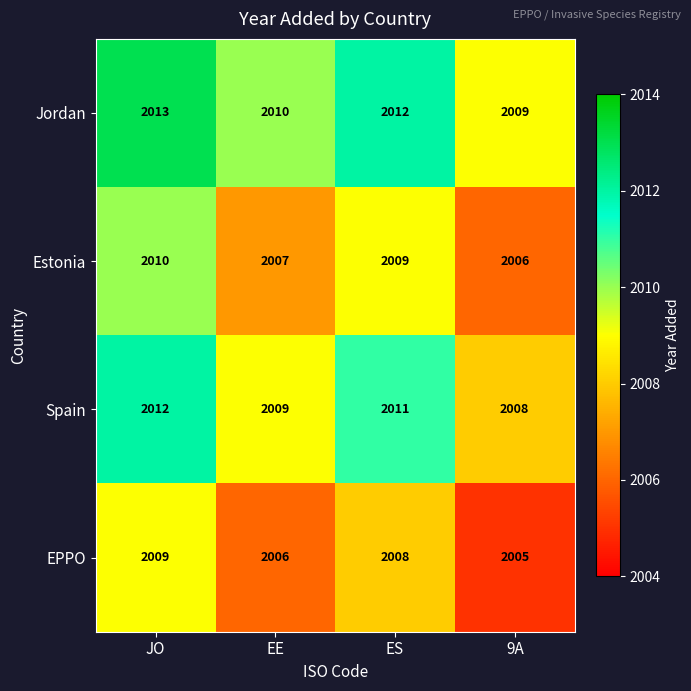

At which category is the sum across all series the highest?

JO